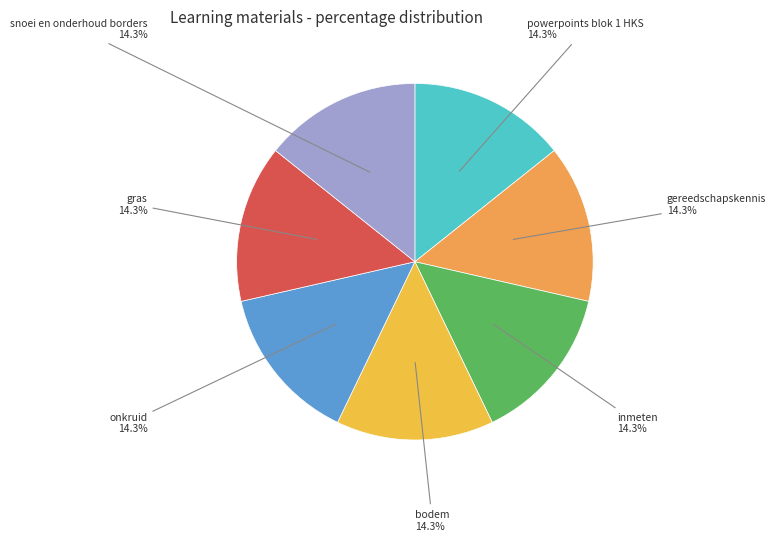

Does any single category account for the majority?

No